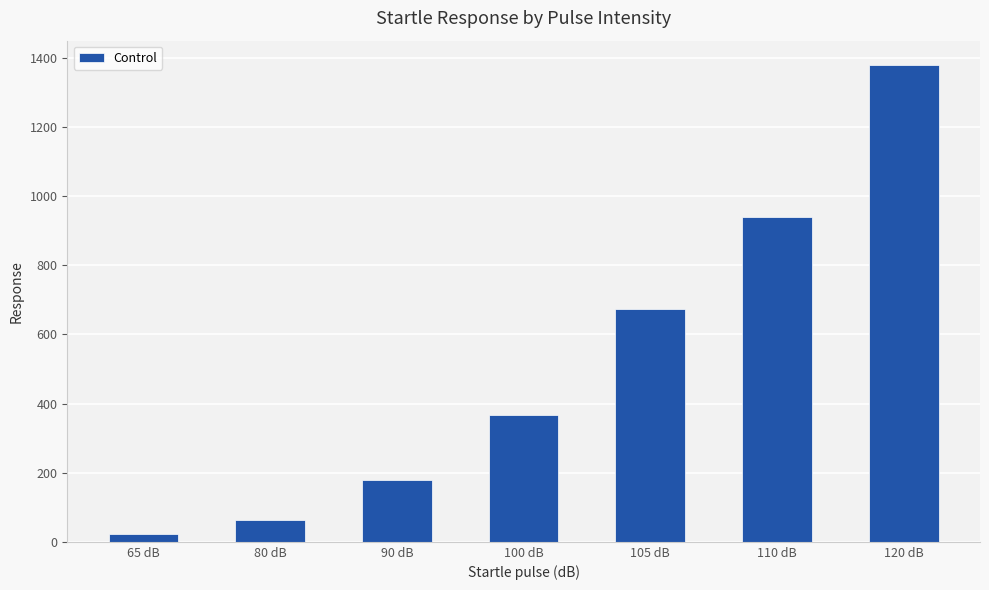

How many data points does each series have?

7